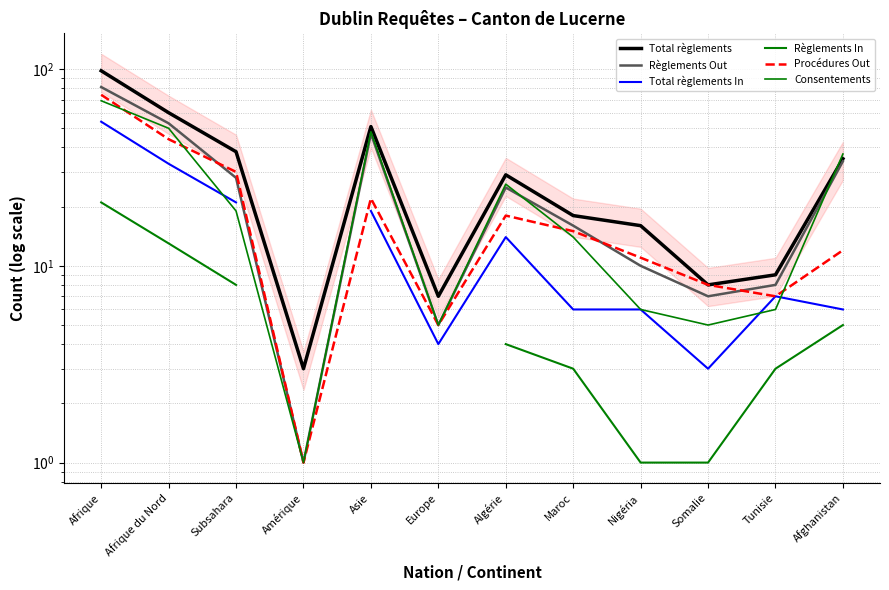

What is the difference between the Procédures Out values at Europe and Afrique?

69.0